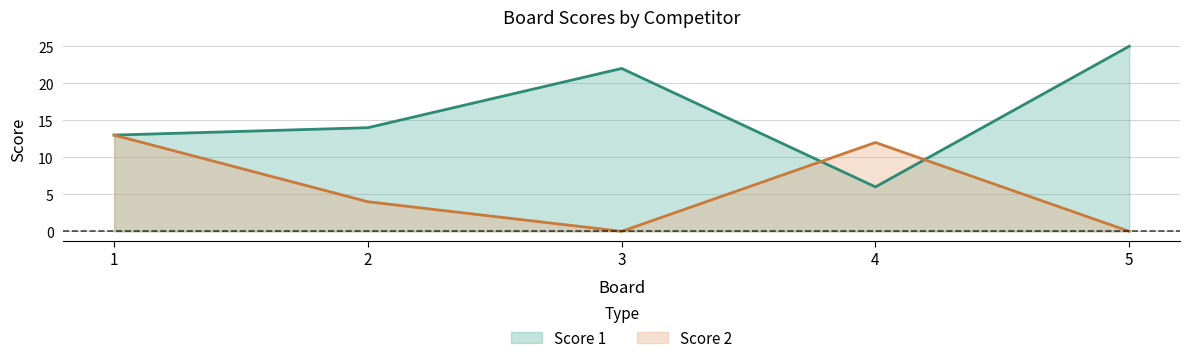

Rank the categories by Score 1 value from highest to lowest.

5, 3, 2, 1, 4